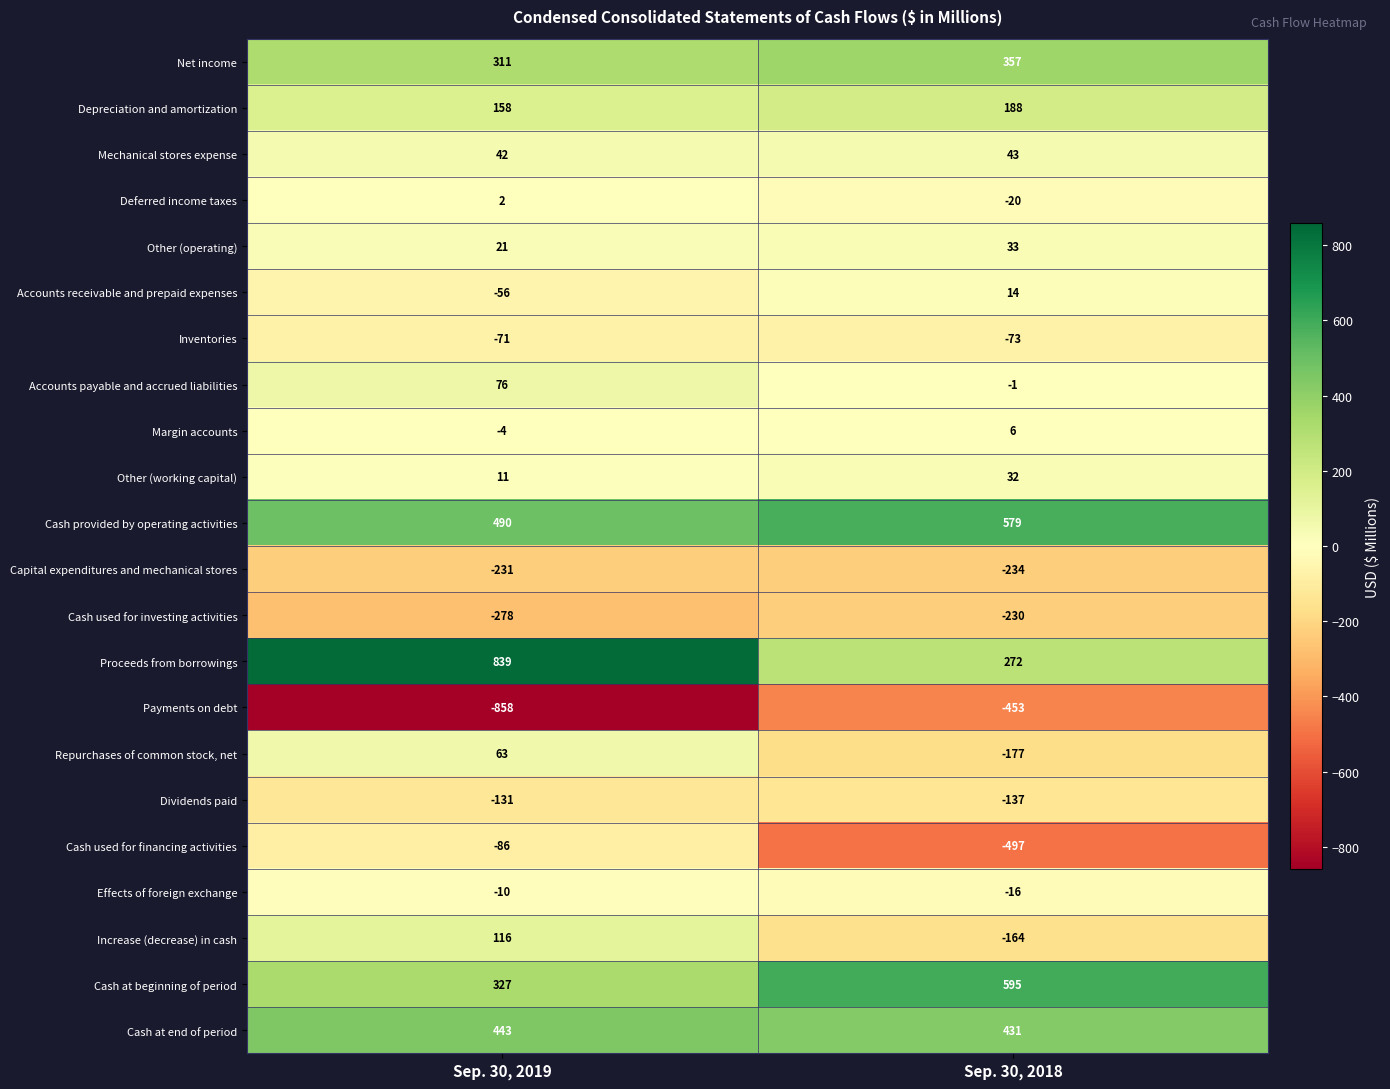

Rank the series by their maximum value, from lowest to highest.

Payments on debt, Capital expenditures and mechanical stores, Cash used for investing activities, Dividends paid, Cash used for financing activities, Inventories, Effects of foreign exchange, Deferred income taxes, Margin accounts, Accounts receivable and prepaid expenses, Other (working capital), Other (operating), Mechanical stores expense, Repurchases of common stock, net, Accounts payable and accrued liabilities, Increase (decrease) in cash, Depreciation and amortization, Net income, Cash at end of period, Cash provided by operating activities, Cash at beginning of period, Proceeds from borrowings